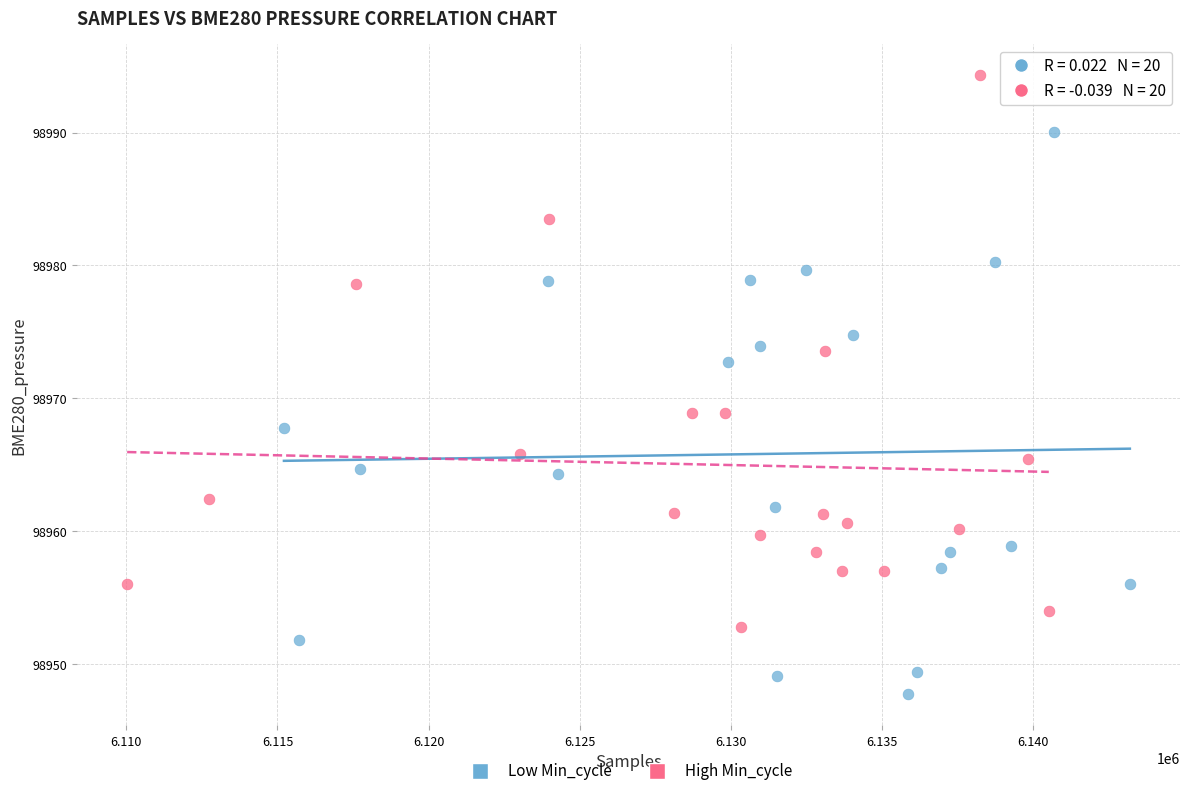

Which series contains the lowest Y value?

Low Min_cycle